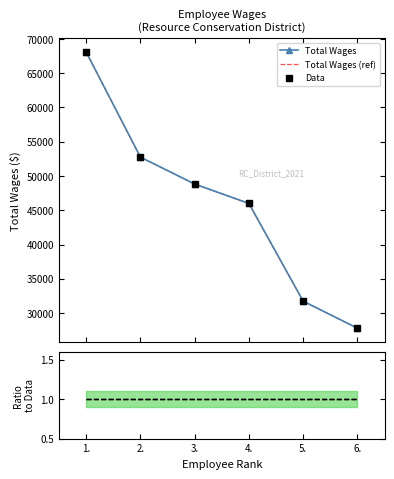

Rank the series by their maximum value, from lowest to highest.

Ratio, Total Wages, Total Wages (ref), Data